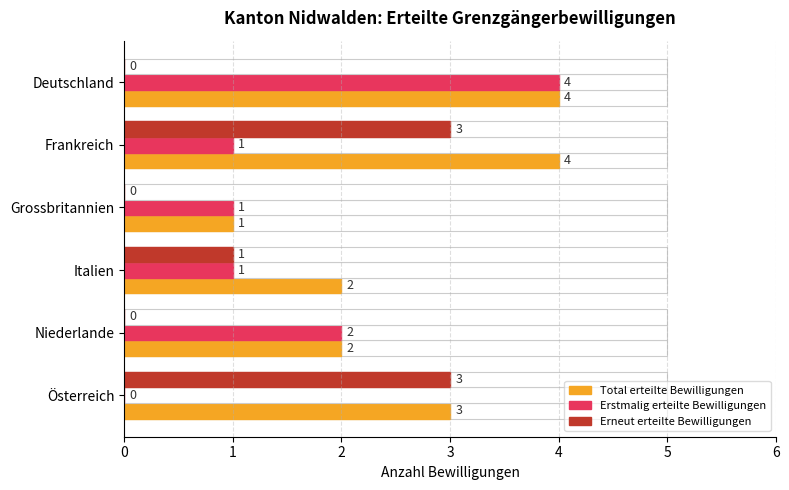

List the series in order of their overall mean, lowest first.

Erneut erteilte Bewilligungen, Erstmalig erteilte Bewilligungen, Total erteilte Bewilligungen